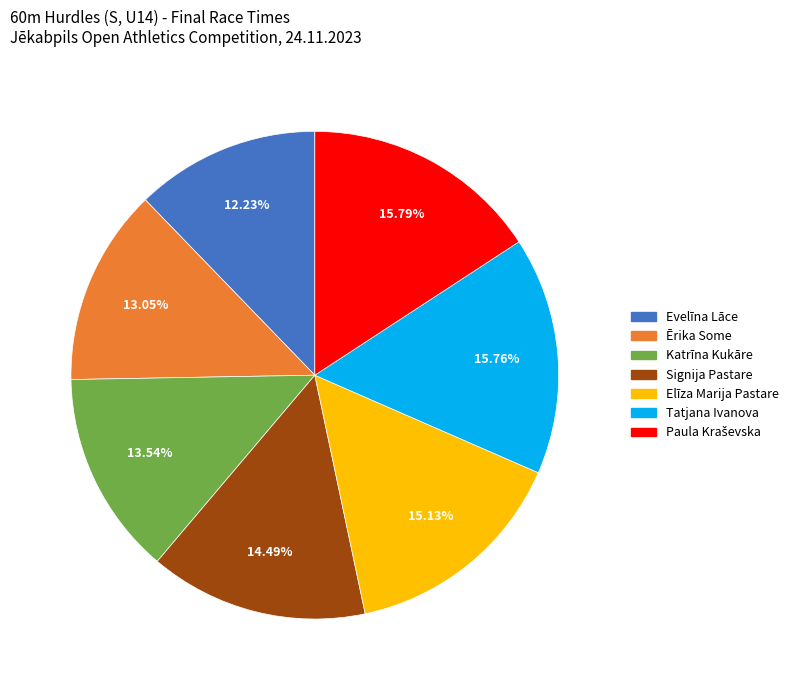

Is it true that Katrīna Kukāre is 27% of the pie?

False